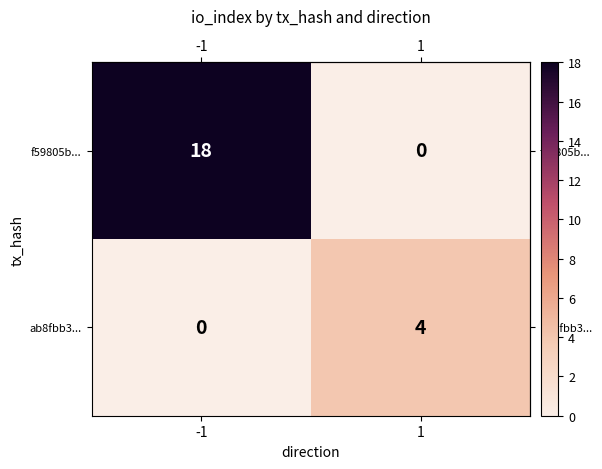

What is the difference between the ab8fbb3... values at -1 and 1?

4